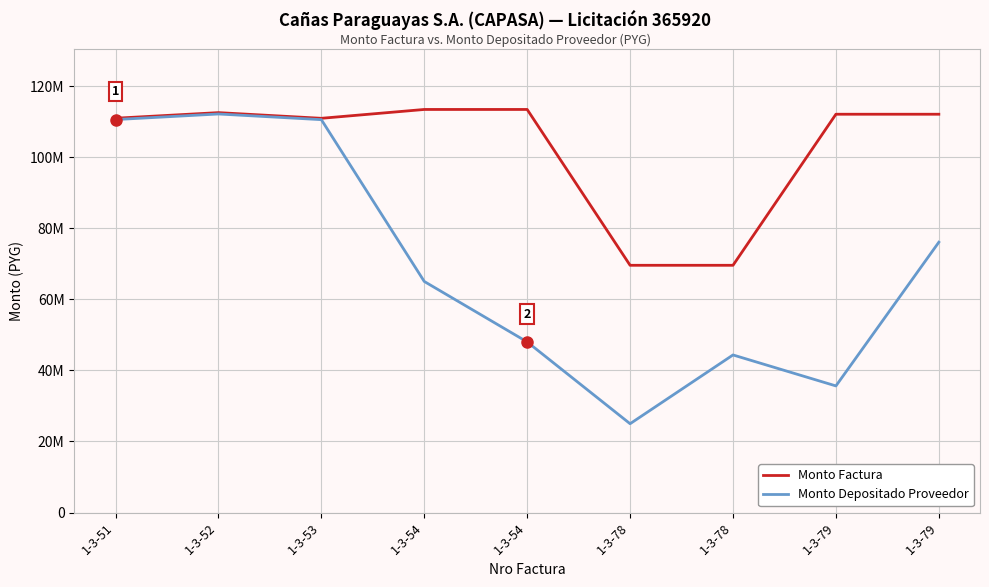

What is the maximum value shown in the chart?

113457498